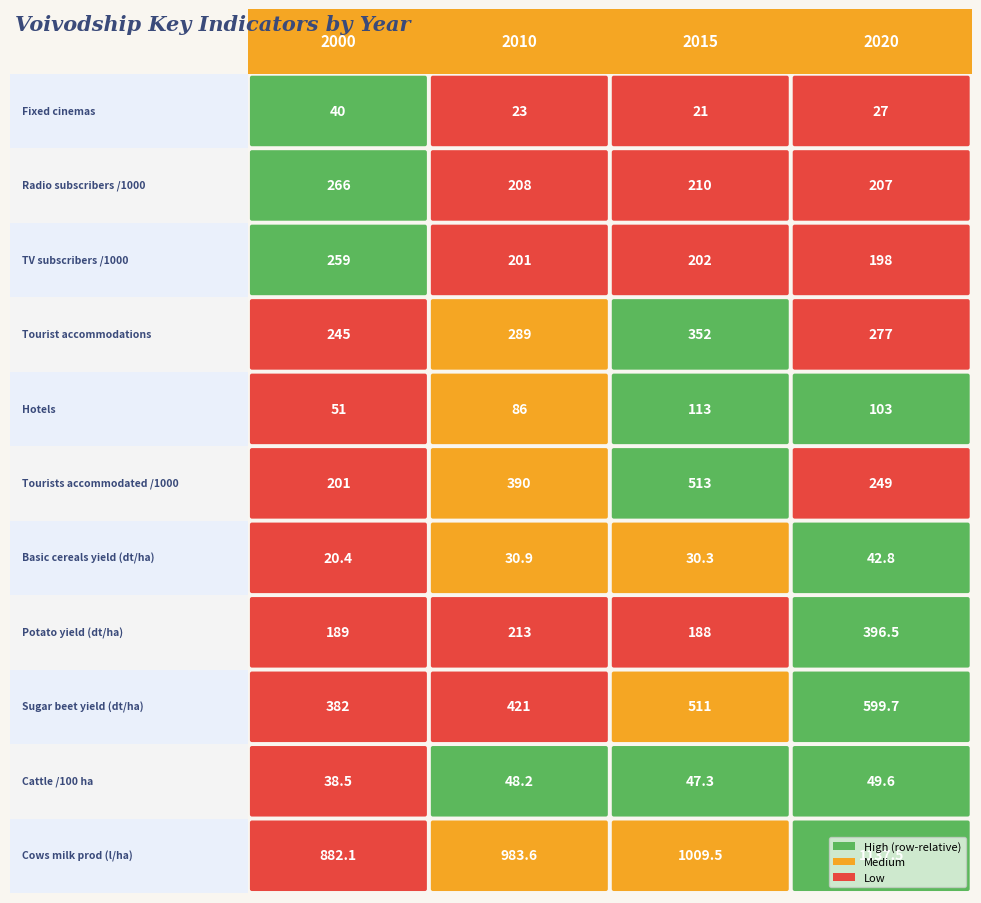

Is the value of Fixed cinemas at 1 greater than the value of Hotels at 0?

No